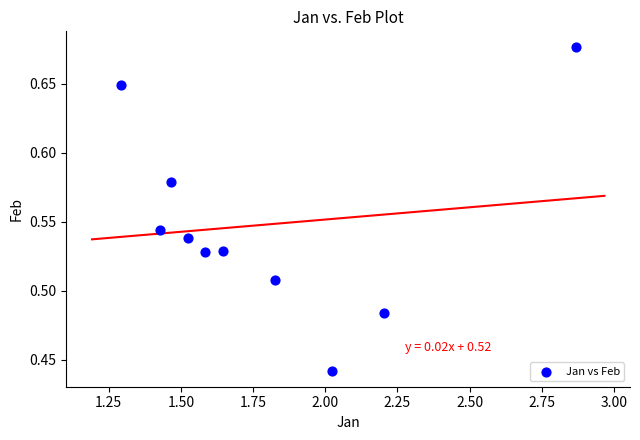

What is the range of X values (max minus min)?

1.6